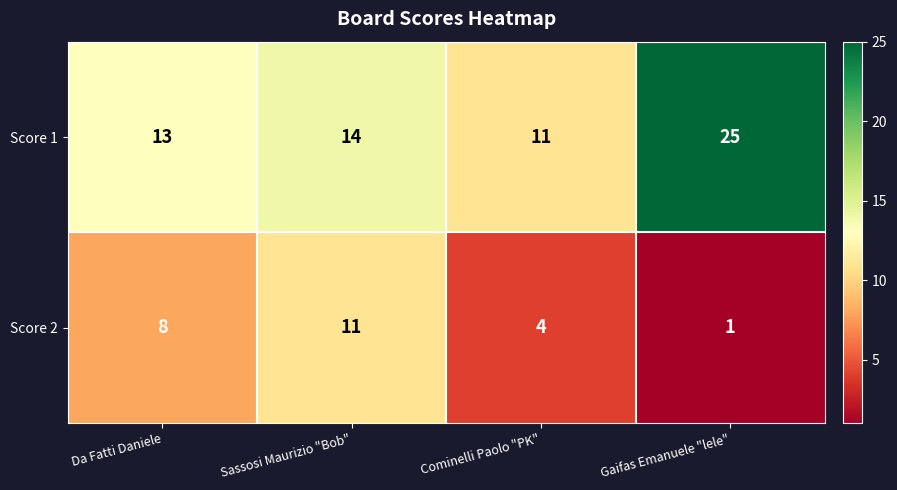

How many data points in Score 1 are less than 14?

2